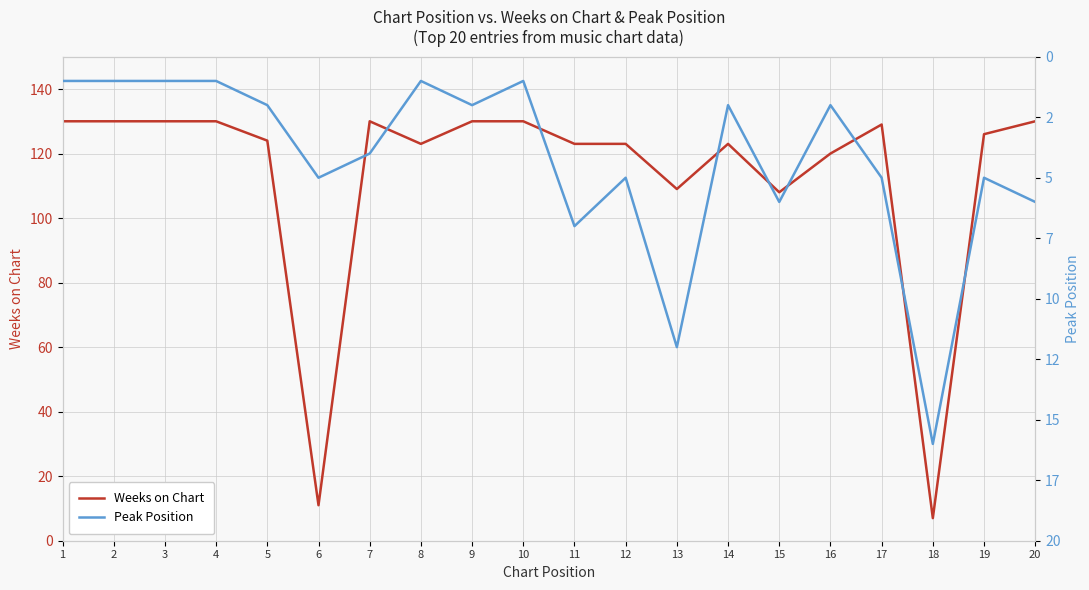

How many lines are shown in the chart?

2